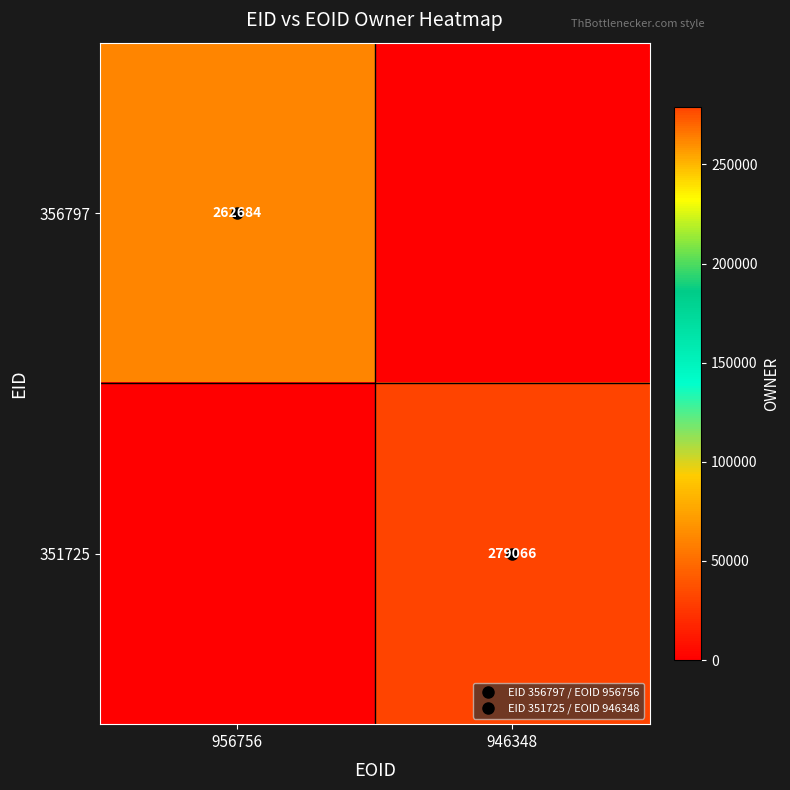

Which series has the largest total across all categories?

351725